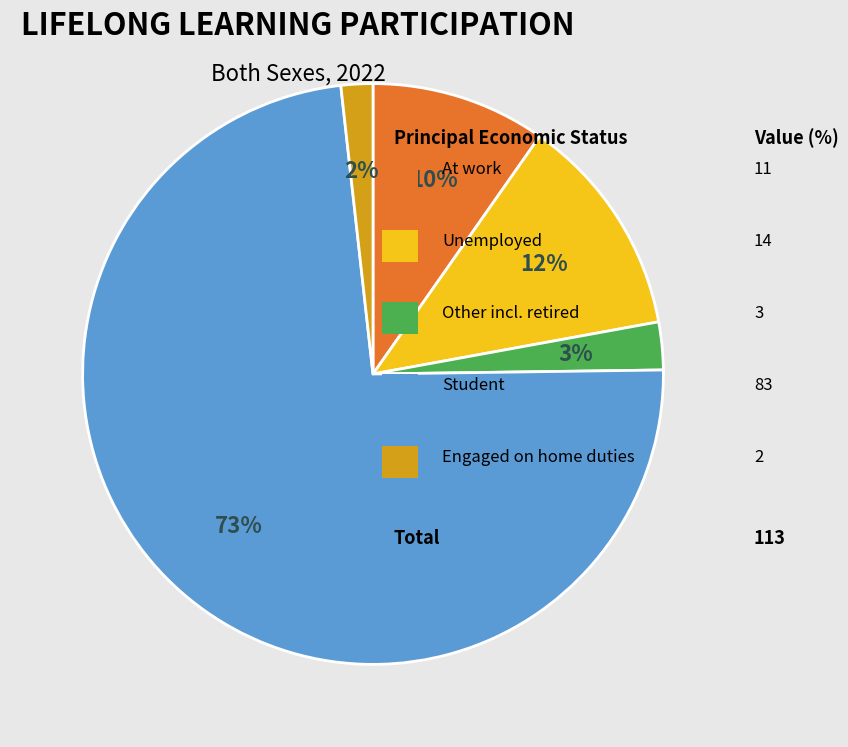

Is there a majority slice in this chart?

Yes